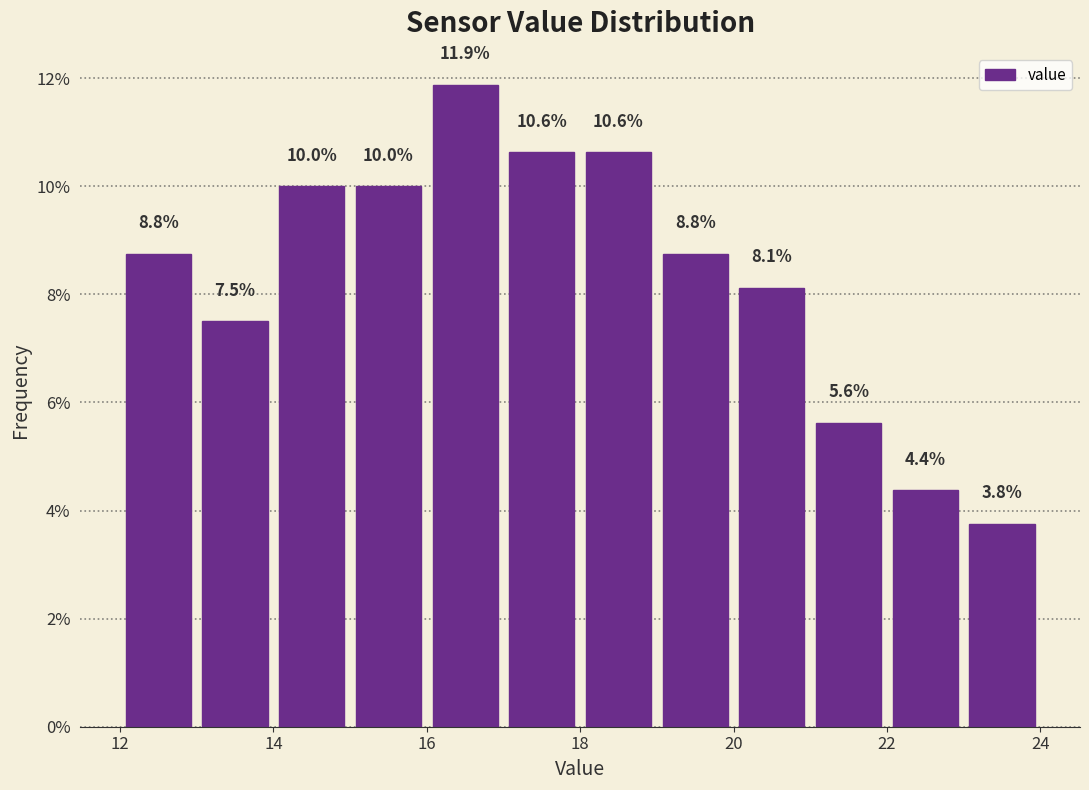

Over which range of the x-axis is the bar tallest?

16 to 17